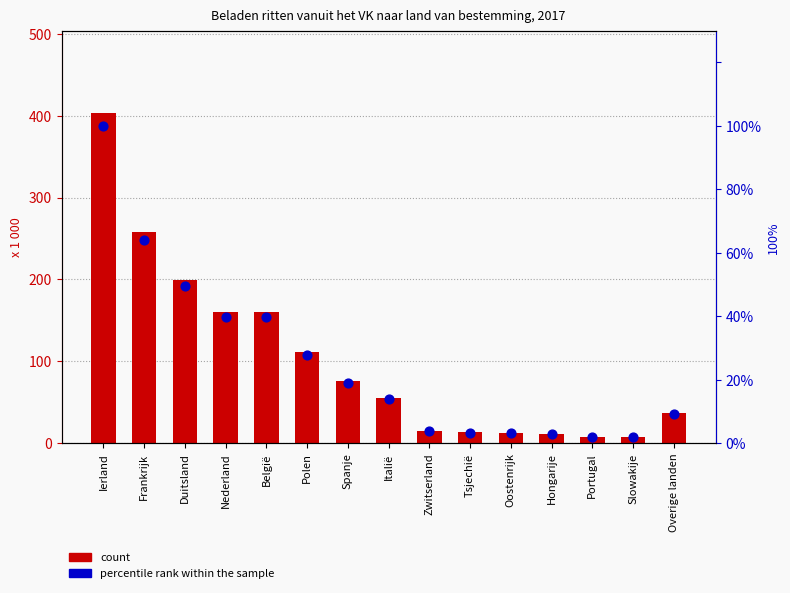

Which series has the largest total across all categories?

count